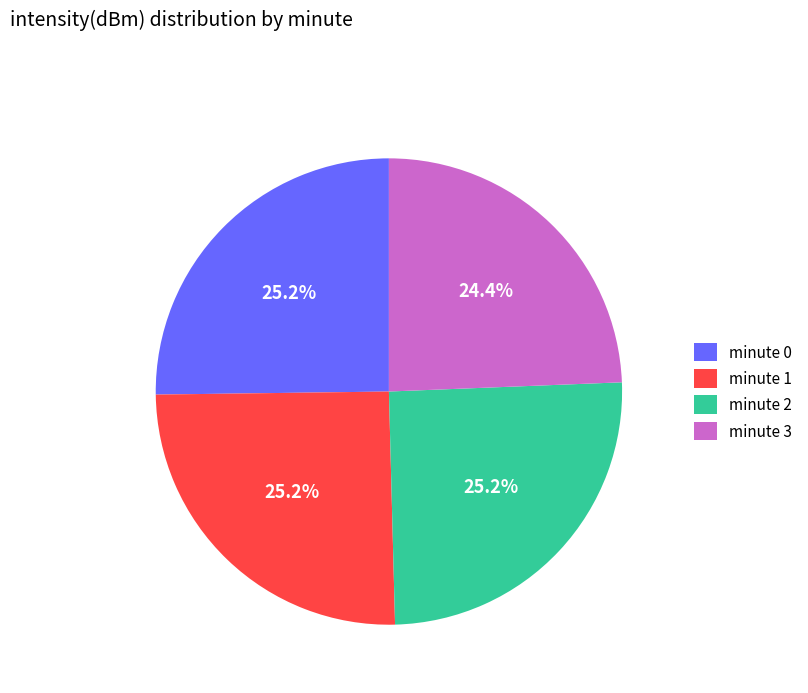

Count the number of slices in the pie.

4